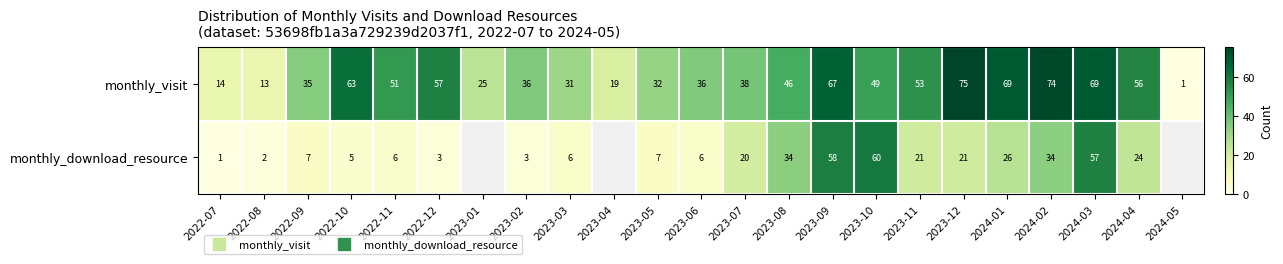

Which series has the largest total across all categories?

monthly_visit